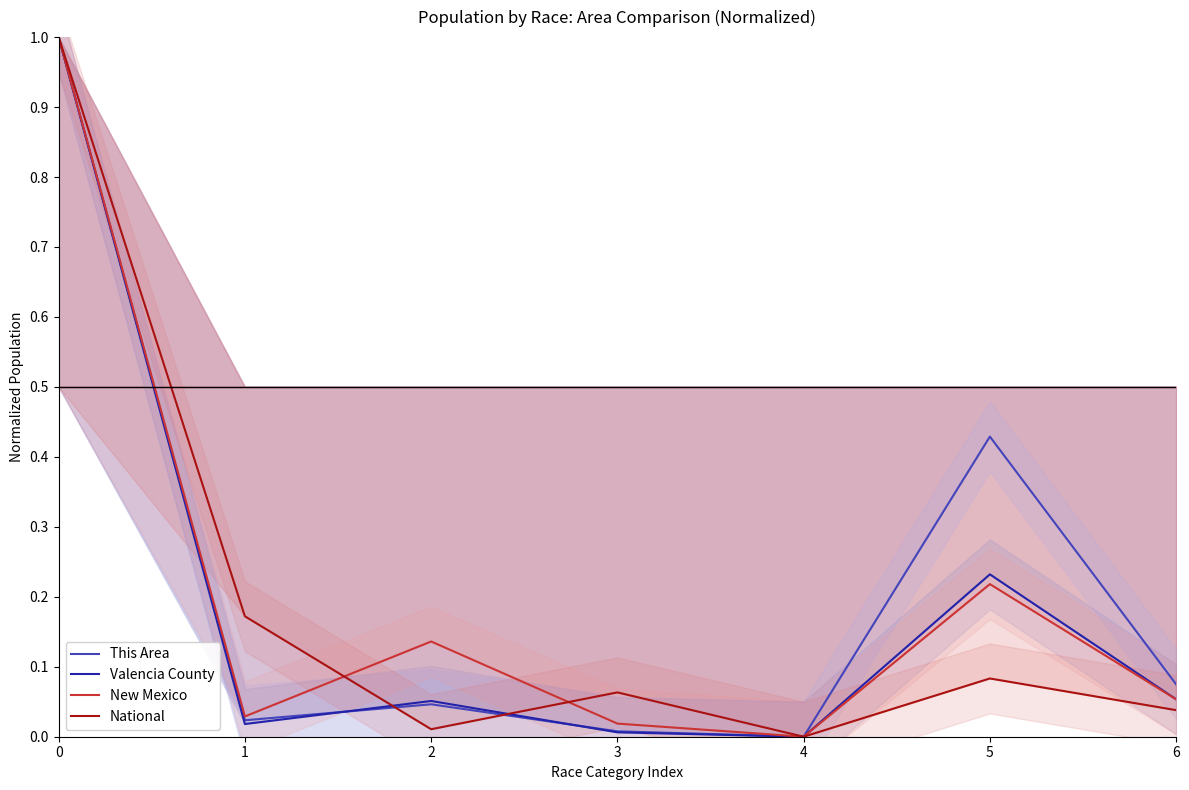

Rank the series by their maximum value, from lowest to highest.

This Area, Valencia County, New Mexico, National